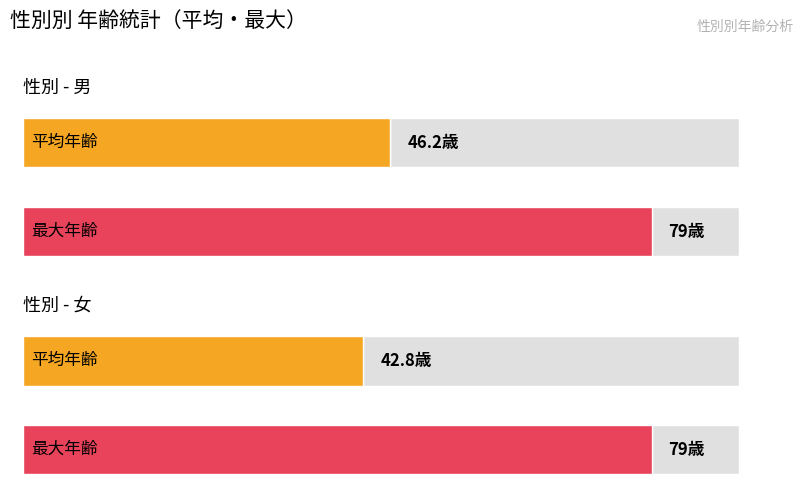

Is the value of 平均年齢 at 男 greater than the value of 最大年齢 at 男?

No